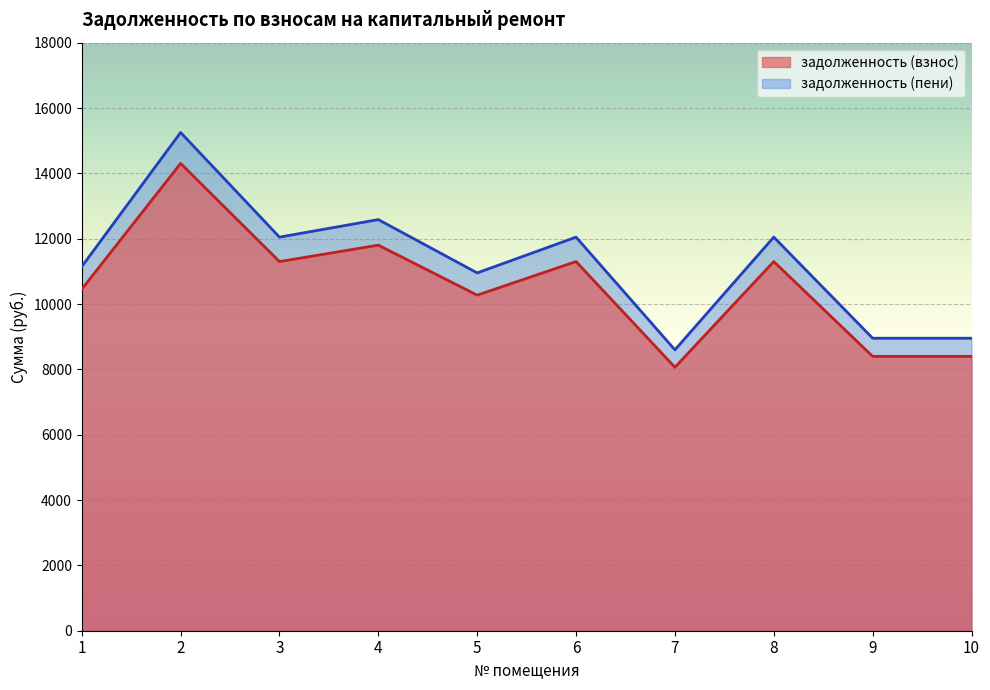

What is the difference between the maximum and second lowest values in the задолженность (пени) series?

6297.6